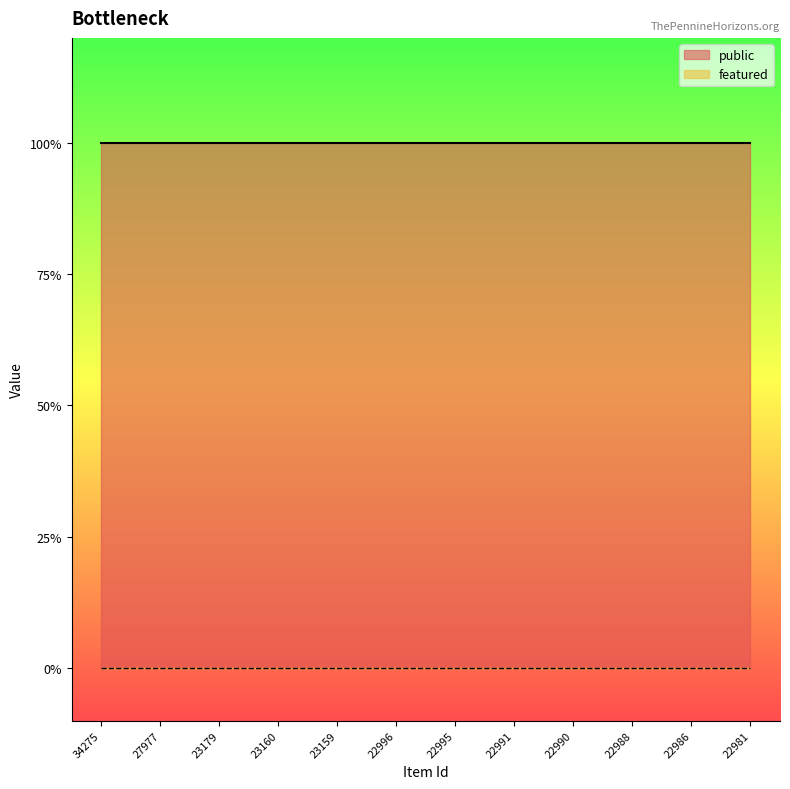

At how many categories does at least one series exceed 0?

12